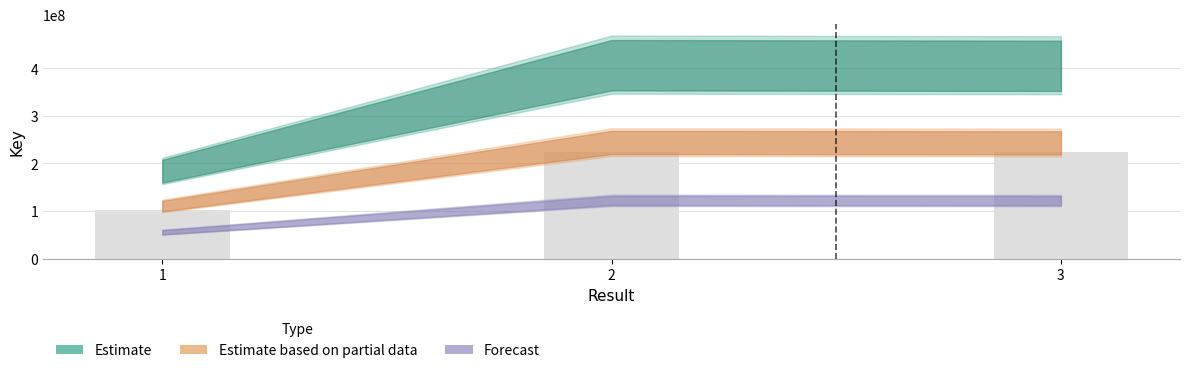

What is the smallest value displayed?

101291119.1